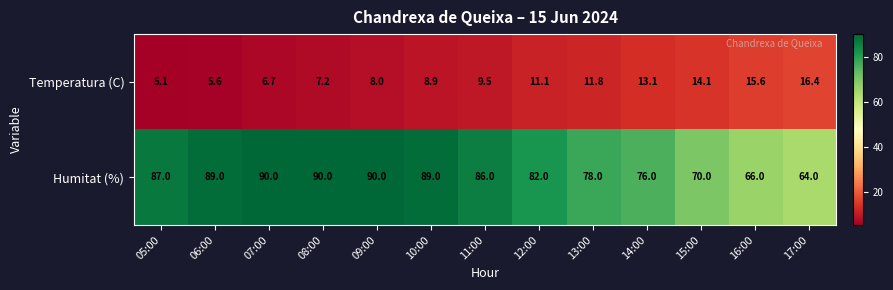

What is the difference between the second highest and minimum values in the Humitat (%) series?

26.0